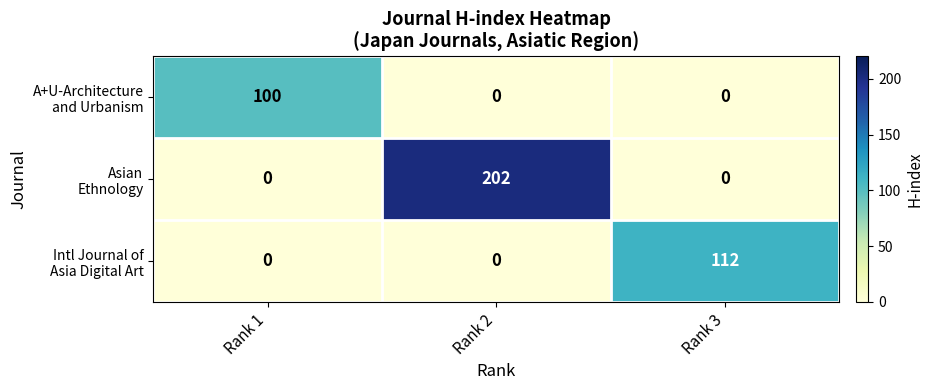

Count the number of categories in the chart.

3